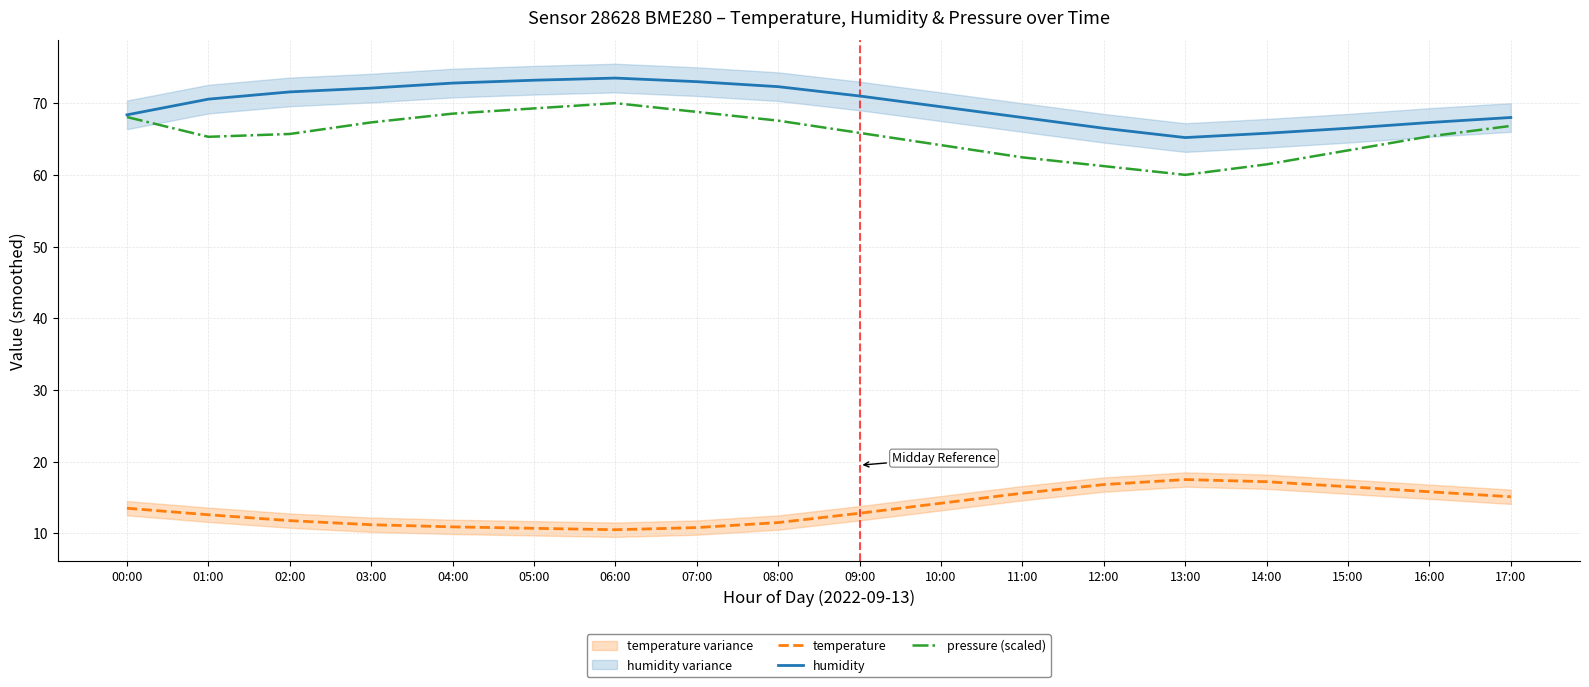

What is the difference between the temperature values at 13:00 and 06:00?

7.0